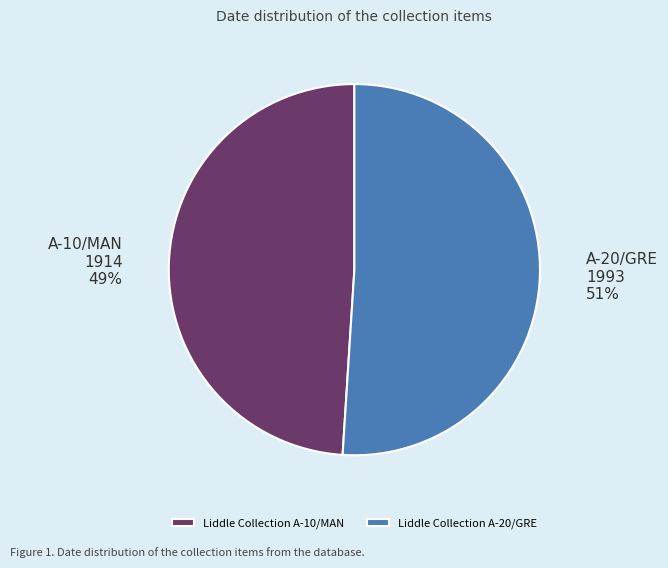

Count the number of slices in the pie.

2